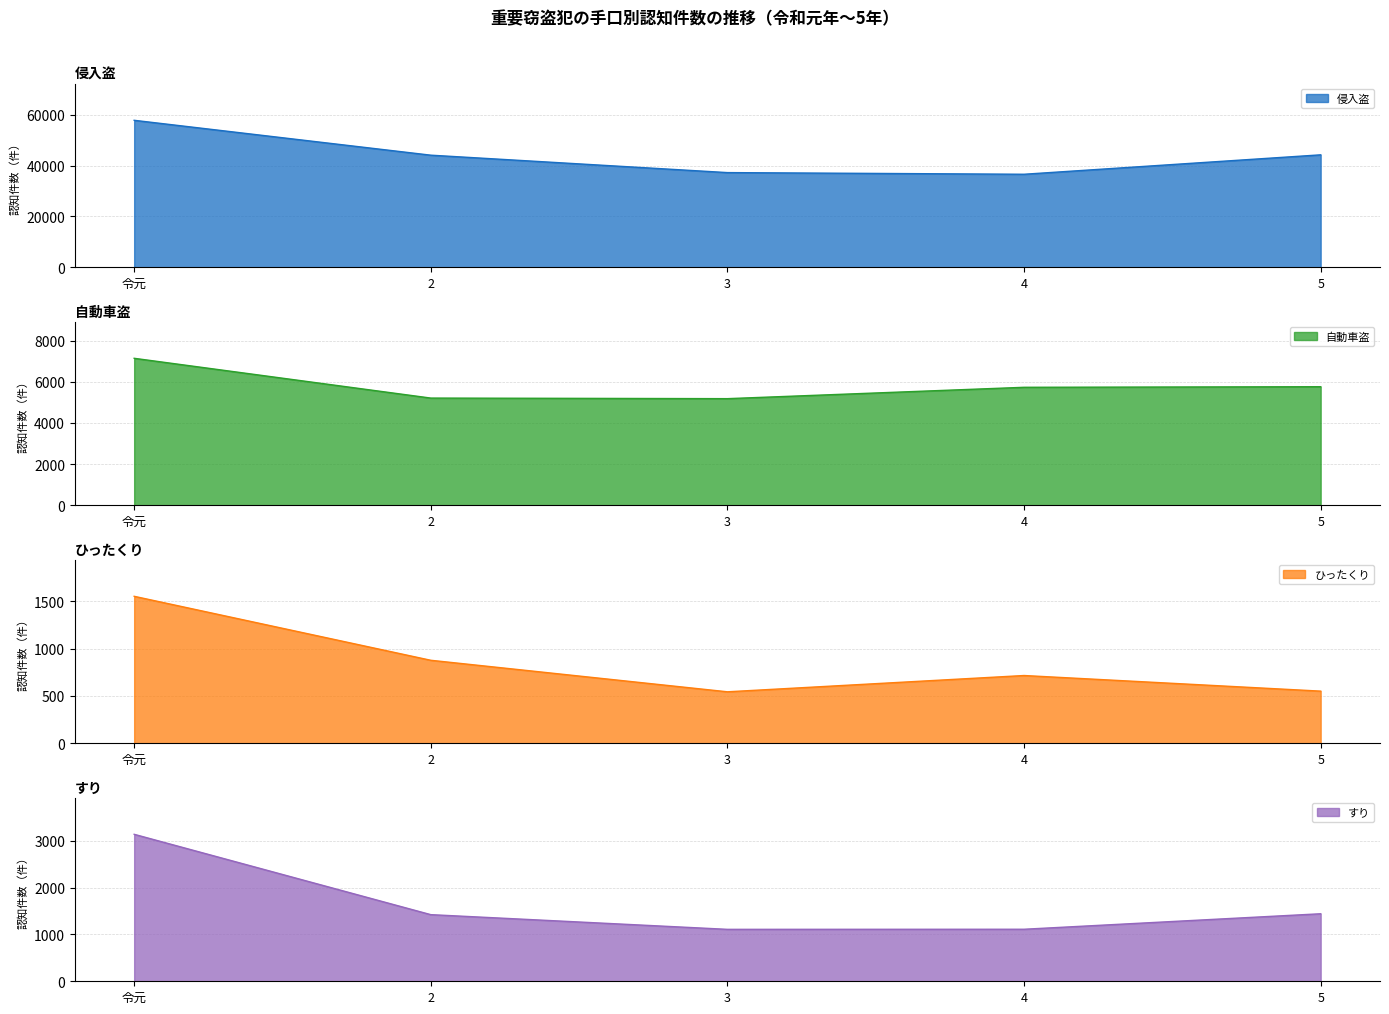

What is the smallest value displayed?

544